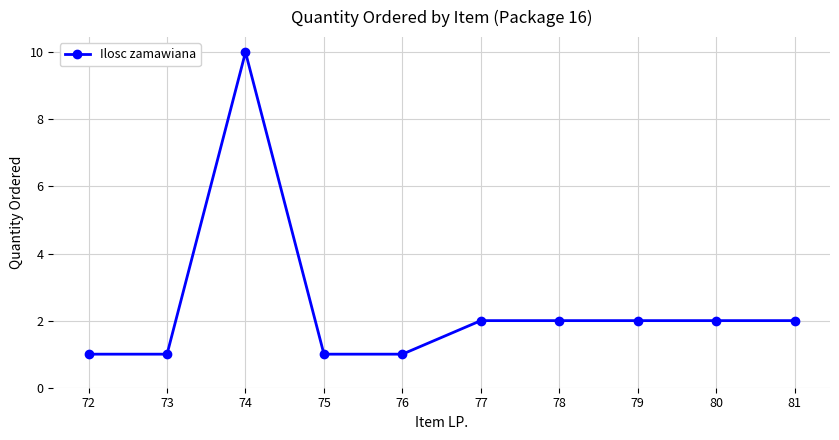

Where is the first local maximum?

74